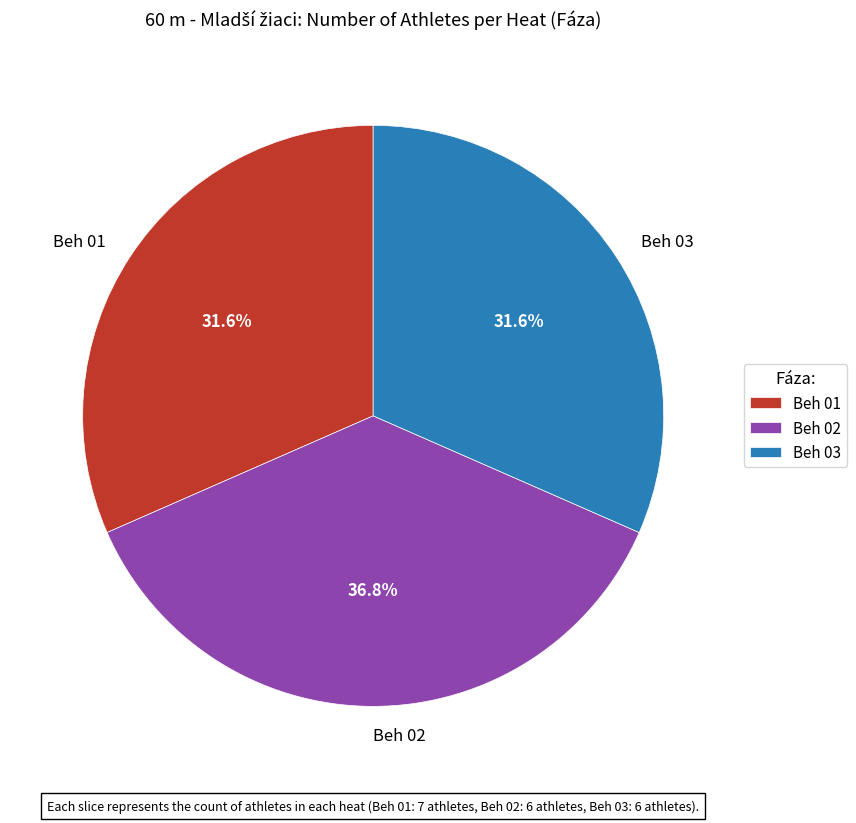

What is the ratio of the value at Beh 02 to the value at Beh 01?

1.2